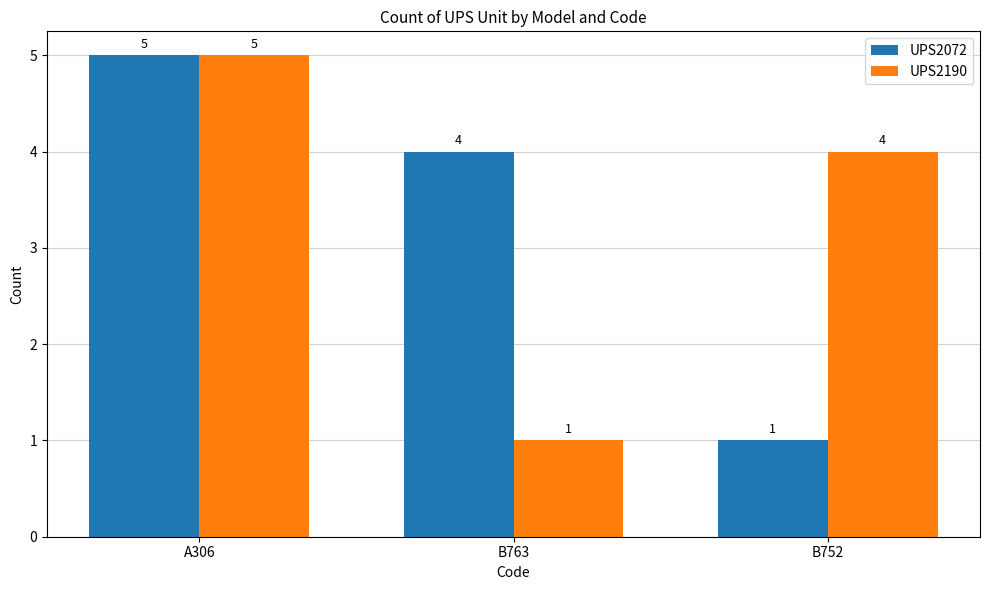

What position from the right is A306?

3